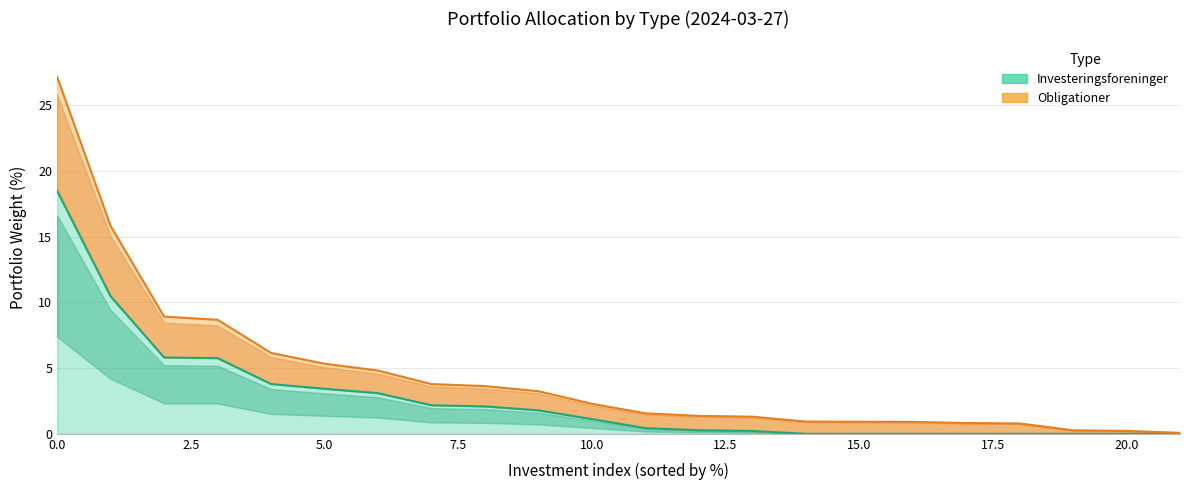

What is the approximate value at 15?

0.9